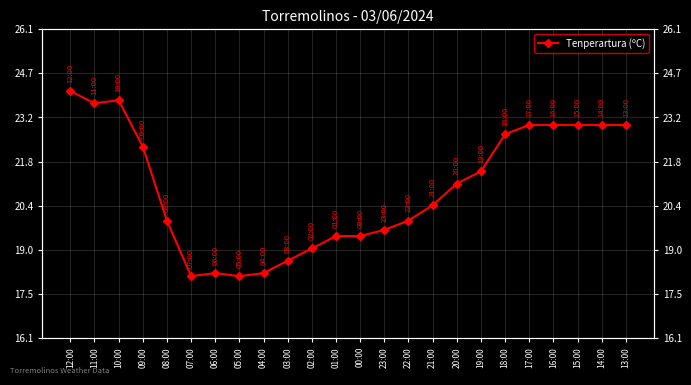

What is the ratio of the value at 22:00 to the value at 15:00?

0.9